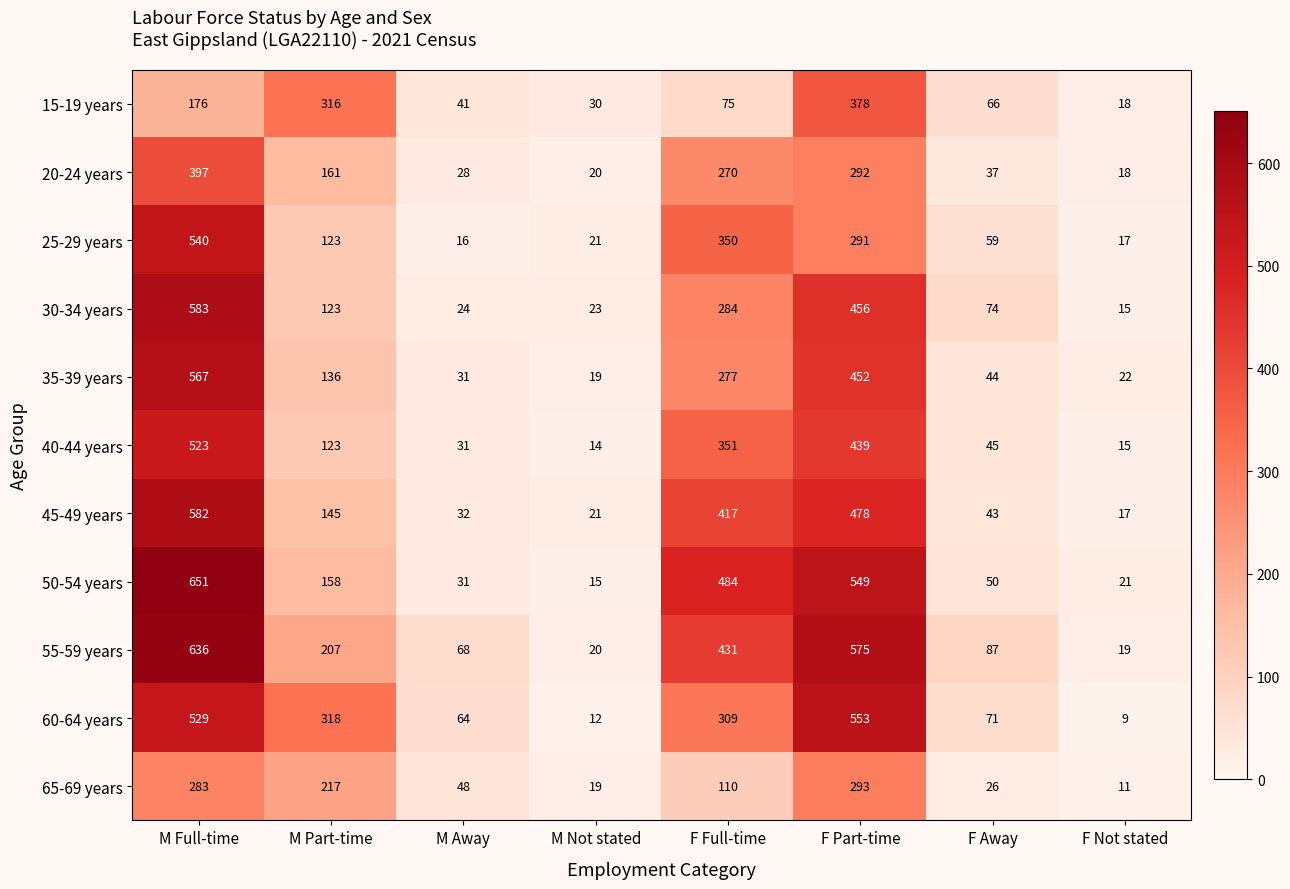

Is it true that 45-49 years equals 197 at F Full-time?

False